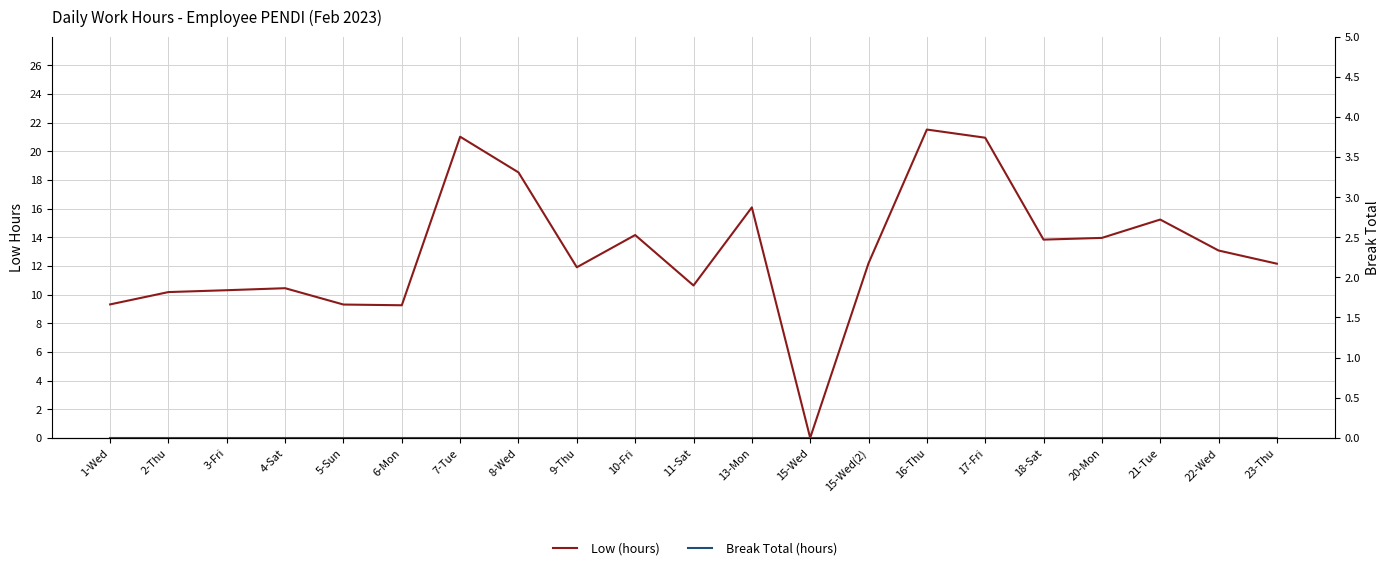

What is the difference between the second highest and second lowest values in the Low (hours) series?

11.8